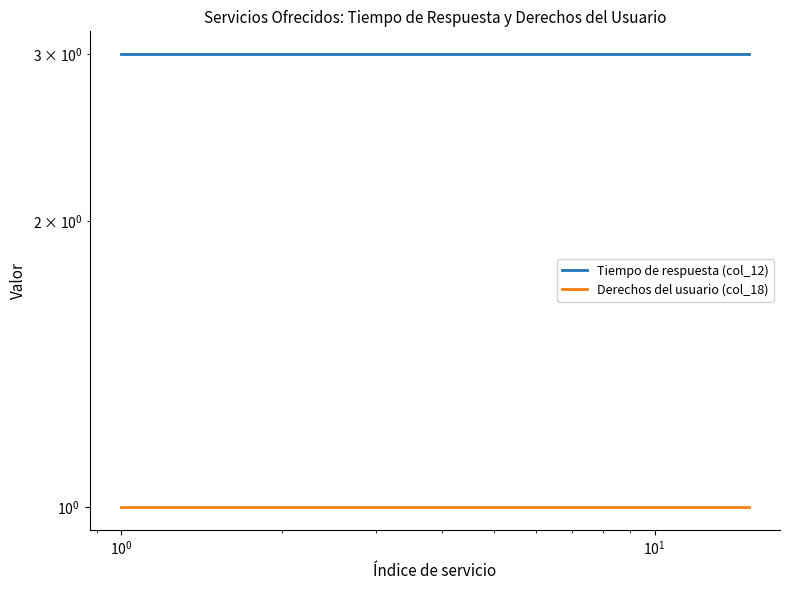

True or false: Derechos del usuario (col_18) and Tiempo de respuesta (col_12) intersect in this chart.

False